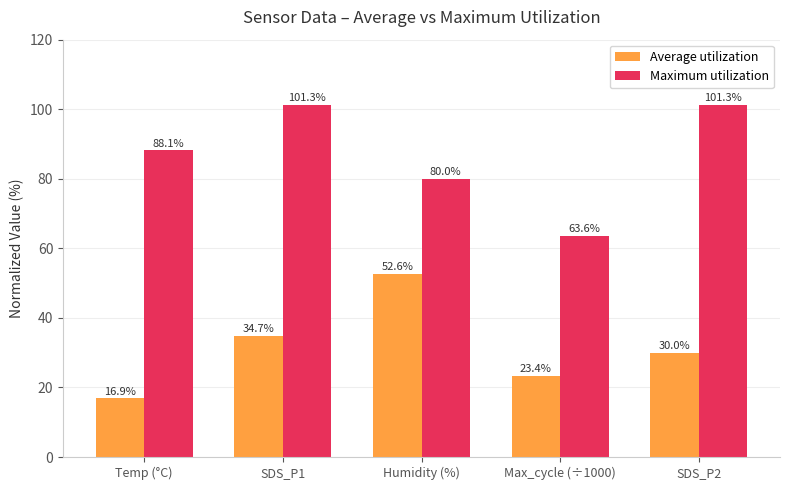

At which label does Average utilization first exceed 30?

SDS_P1